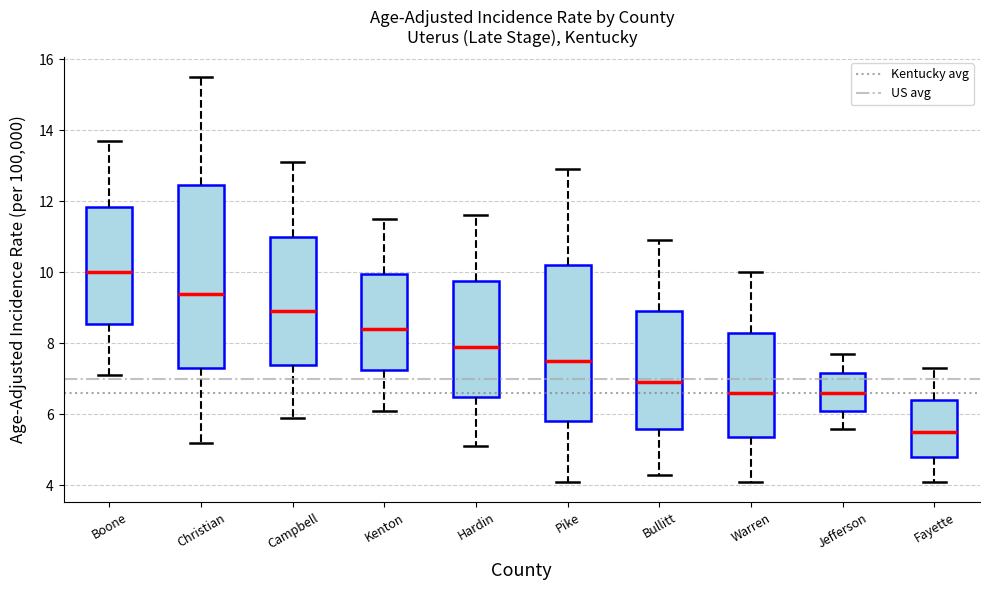

Reading left to right, read every box against the y-axis: the position of its median line, the range the box covers, and the ends of its whiskers. The values are not printed on the chart, so give them approximately, as read against the axis.

Boone: median 10.0, box 8.6 to 11.8, whiskers 7.2 to 13.8
Christian: median 9.4, box 7.4 to 12.4, whiskers 5.2 to 15.6
Campbell: median 9.0, box 7.4 to 11.0, whiskers 6.0 to 13.2
Kenton: median 8.4, box 7.2 to 10.0, whiskers 6.2 to 11.6
Hardin: median 8.0, box 6.6 to 9.8, whiskers 5.2 to 11.6
Pike: median 7.6, box 5.8 to 10.2, whiskers 4.2 to 13.0
Bullitt: median 7.0, box 5.6 to 9.0, whiskers 4.4 to 11.0
Warren: median 6.6, box 5.4 to 8.4, whiskers 4.2 to 10.0
Jefferson: median 6.6, box 6.2 to 7.2, whiskers 5.6 to 7.8
Fayette: median 5.6, box 4.8 to 6.4, whiskers 4.2 to 7.4